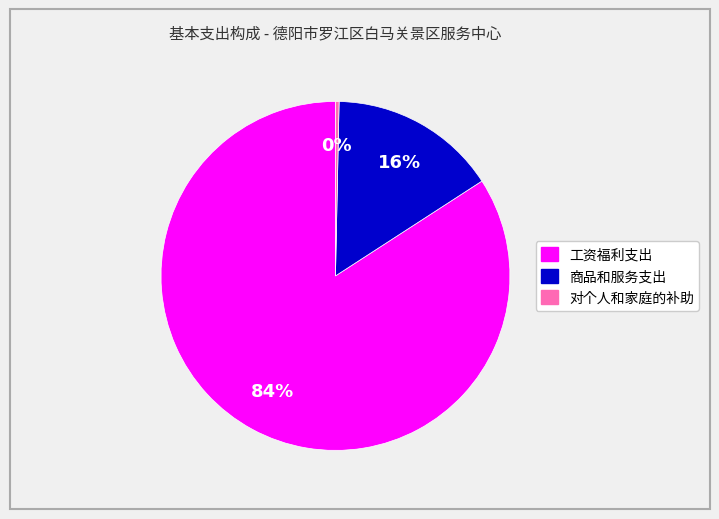

Do 商品和服务支出 and 工资福利支出 together represent more than half of the pie?

Yes